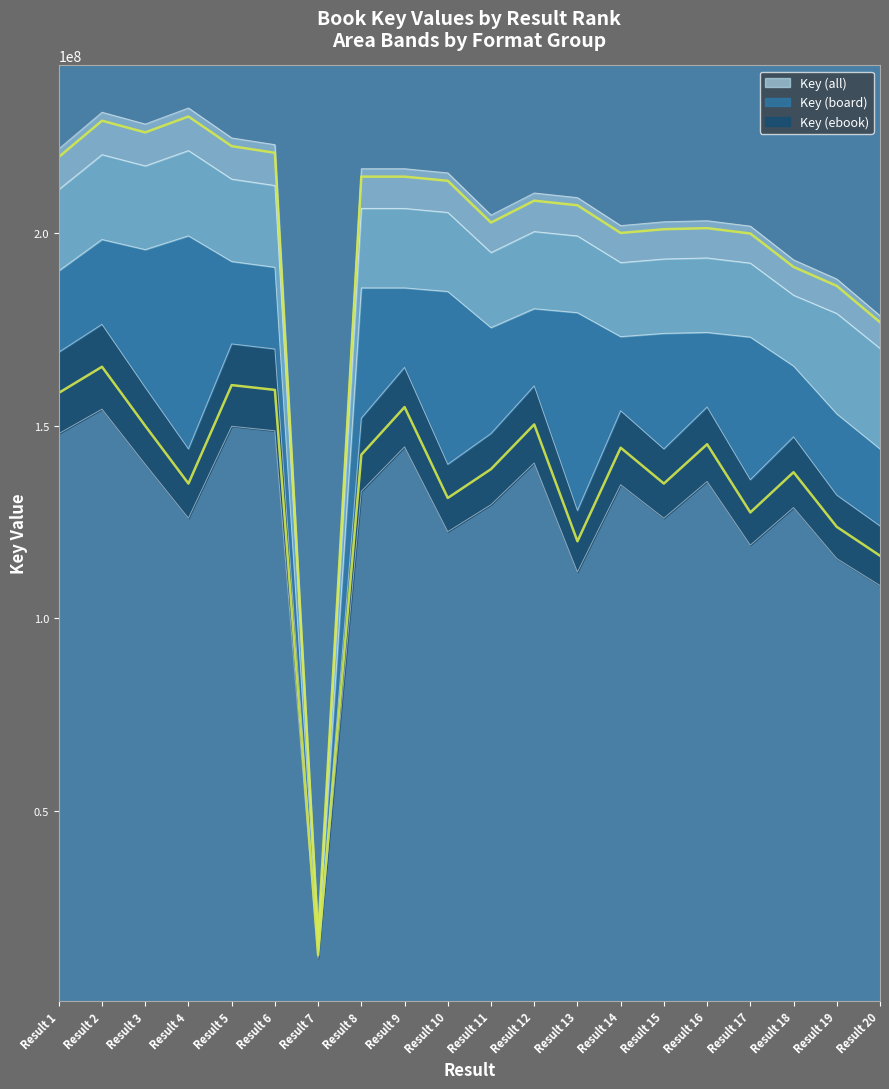

Is it true that Top trajectory equals 219863781.3 at Result 1?

True